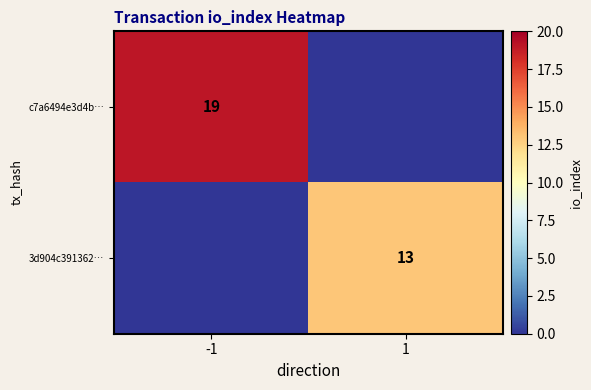

The 3d904c391362… series shows 4 at 1. True or false?

False